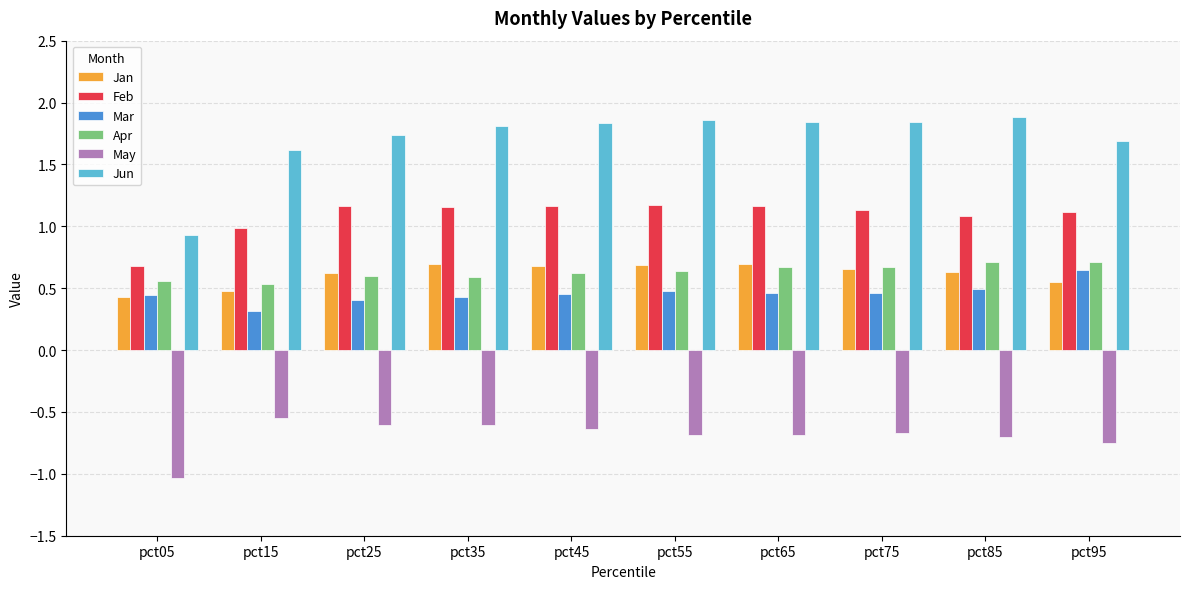

How many values in the Jun series are below 1?

1